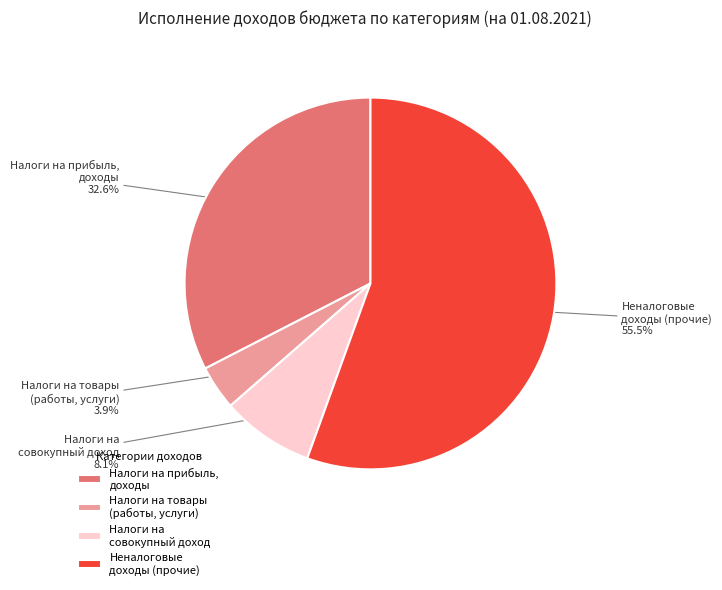

Count the number of slices in the pie.

4